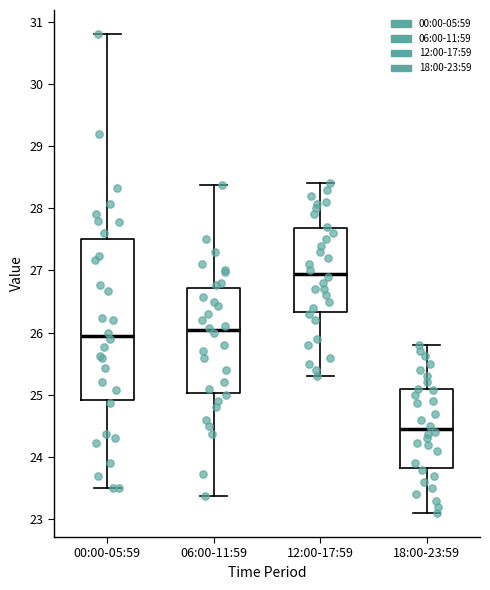

Reading left to right, read every box against the y-axis: the position of its median line, the range the box covers, and the ends of its whiskers. The values are not printed on the chart, so give them approximately, as read against the axis.

00:00-05:59: median 26.0, box 24.9 to 27.5, whiskers 23.5 to 30.8
06:00-11:59: median 26.0, box 25.0 to 26.7, whiskers 23.4 to 28.4
12:00-17:59: median 27.0, box 26.3 to 27.7, whiskers 25.3 to 28.4
18:00-23:59: median 24.5, box 23.8 to 25.1, whiskers 23.1 to 25.8